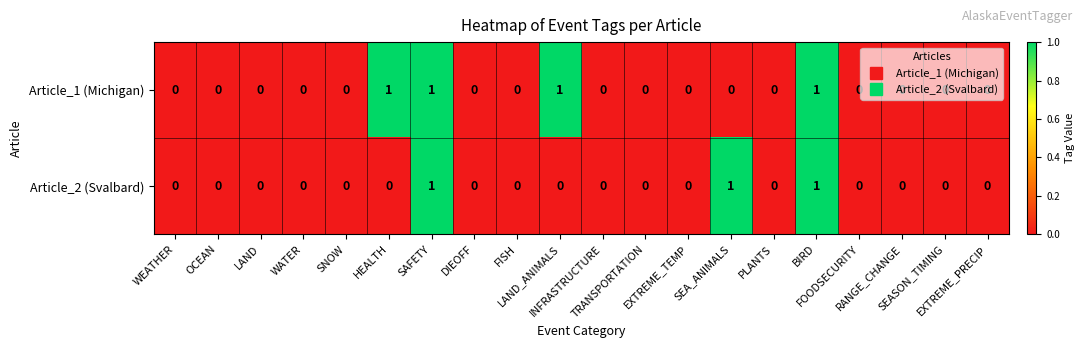

How many Article_1 (Michigan) values are between 0 and 1?

20